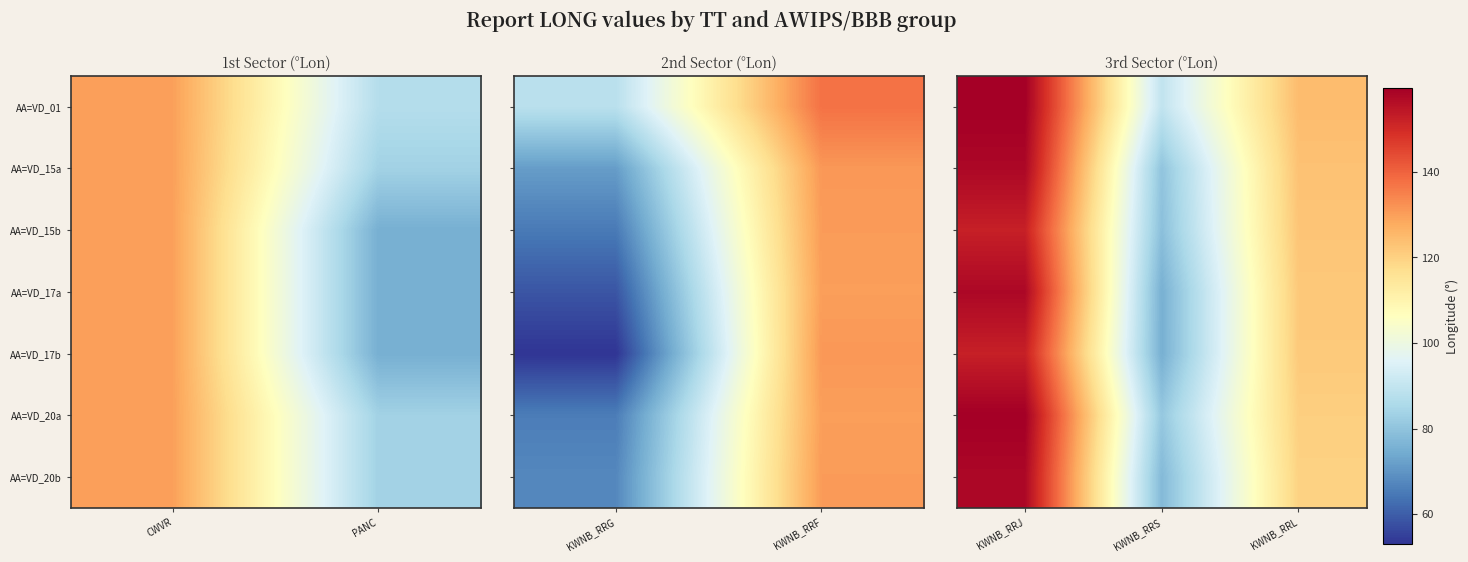

What is the difference between the second highest and minimum values in the AA=VD_15a series?

43.1